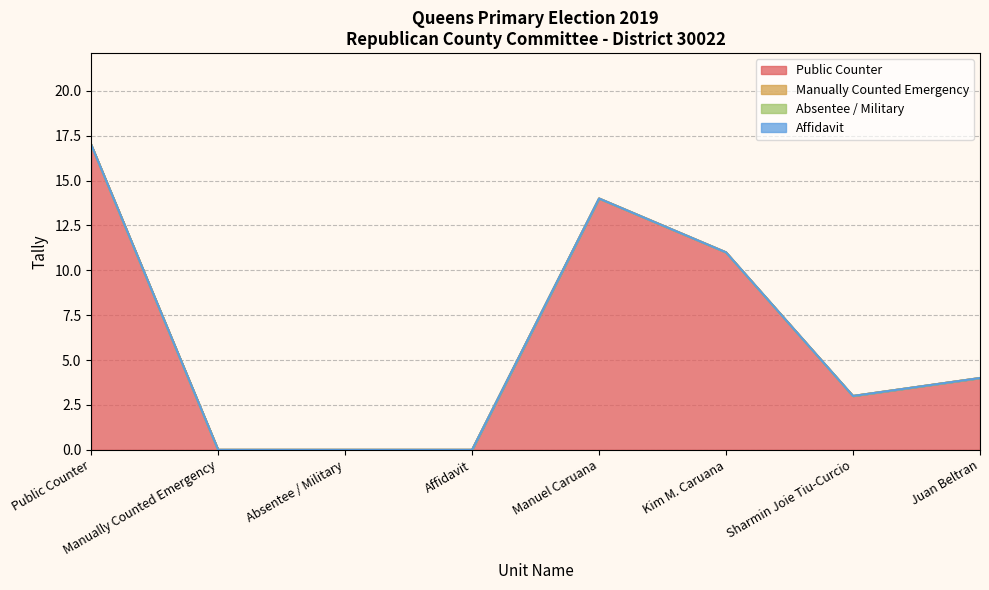

At which category does Public Counter reach its first local peak?

Public Counter